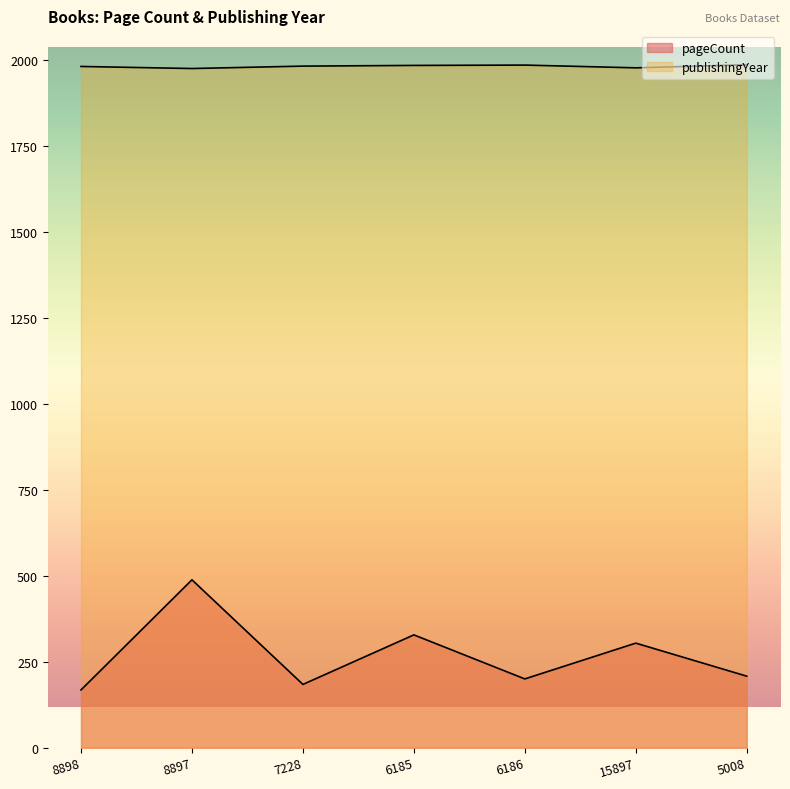

What position from the left is 7228?

3